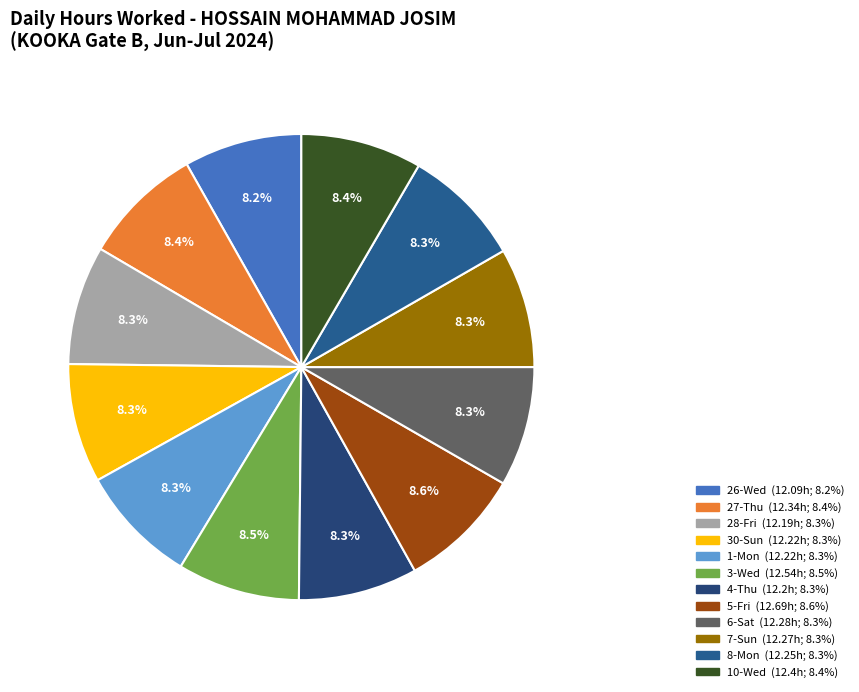

How many slices are in this pie chart?

12